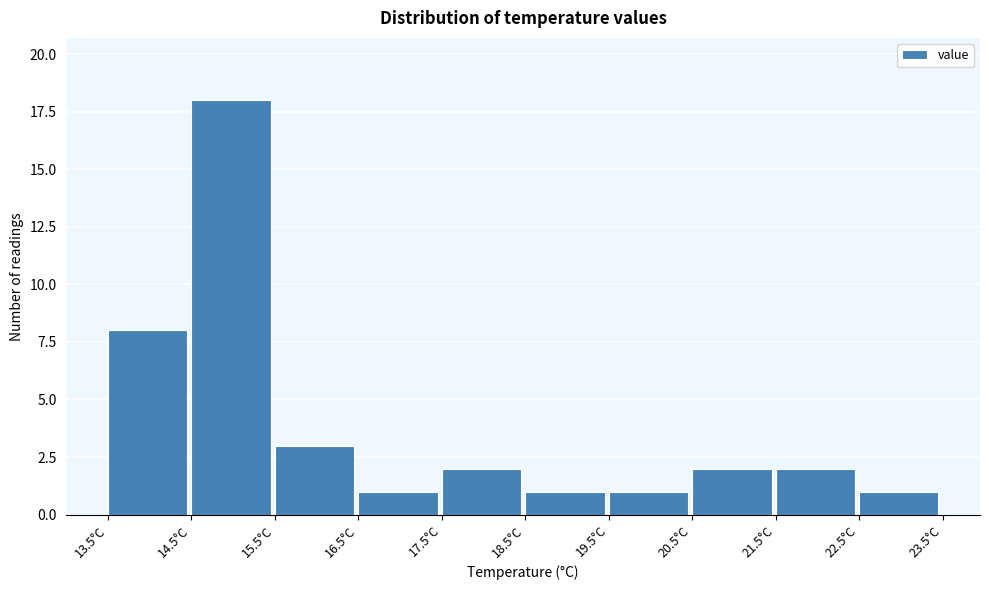

Reading left to right, transcribe this chart: for each bar, give the range it covers on the x-axis and its height. The values are not printed on the chart, so give them approximately, as read against the axis.

13.5 to 14.5: 8
14.5 to 15.5: 18
15.5 to 16.5: 3
16.5 to 17.5: 1
17.5 to 18.5: 2
18.5 to 19.5: 1
19.5 to 20.5: 1
20.5 to 21.5: 2
21.5 to 22.5: 2
22.5 to 23.5: 1